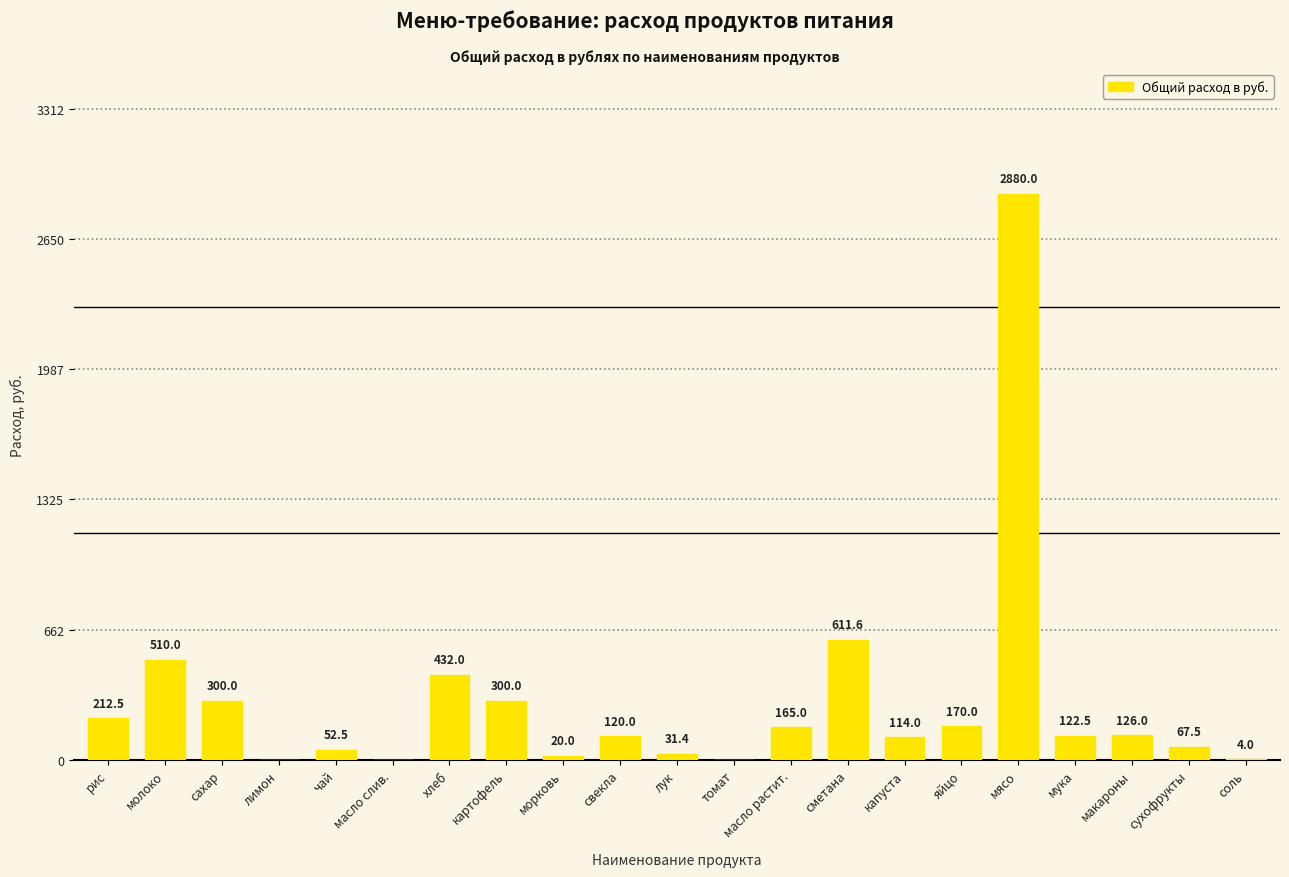

Is it true that the value at лук is 31.4?

True